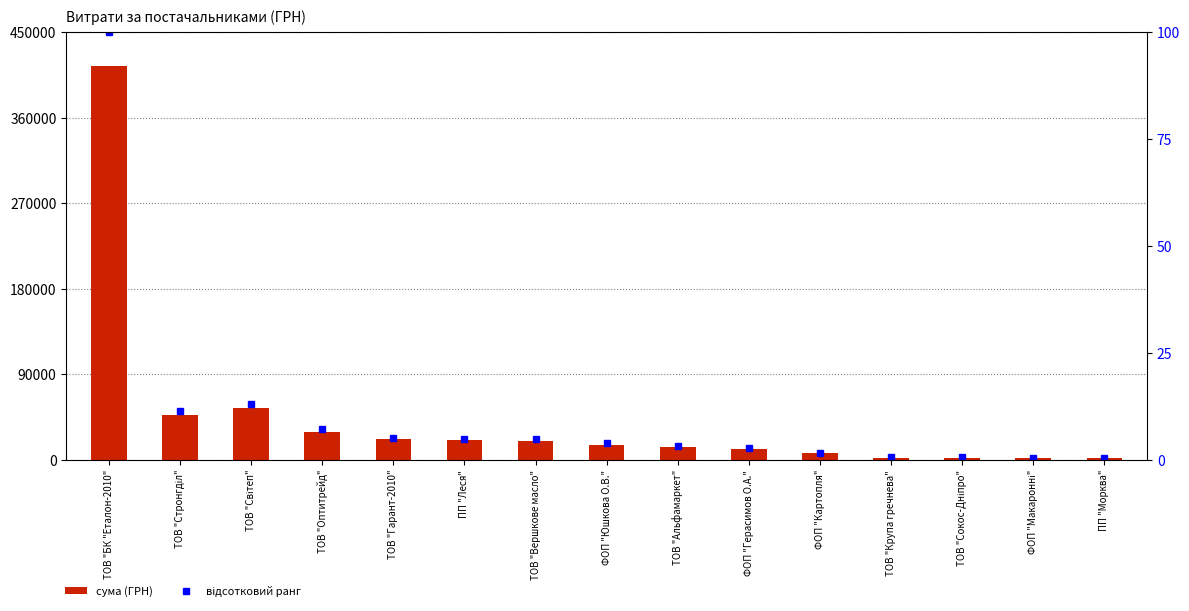

How many groups of bars are there?

15